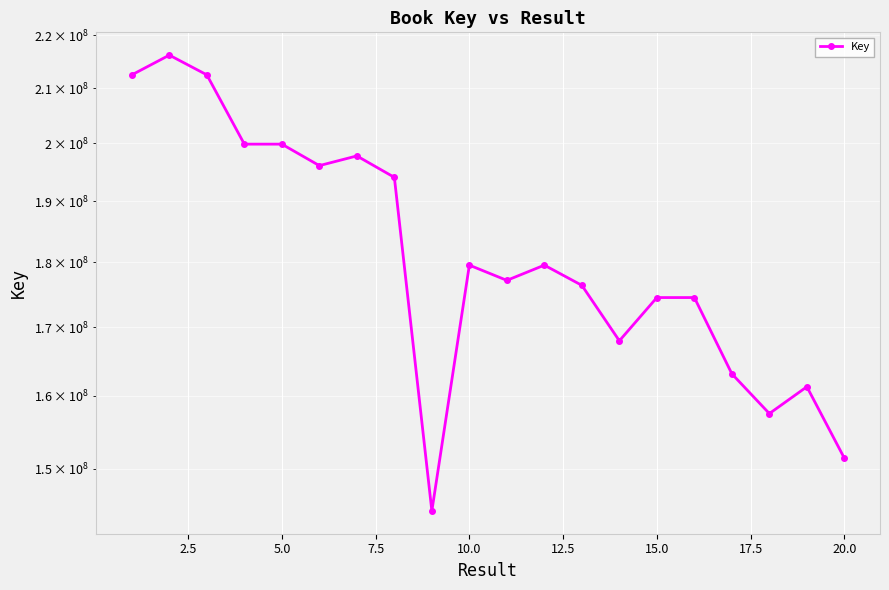

How many points are higher than both their immediate neighbors (excluding endpoints)?

6